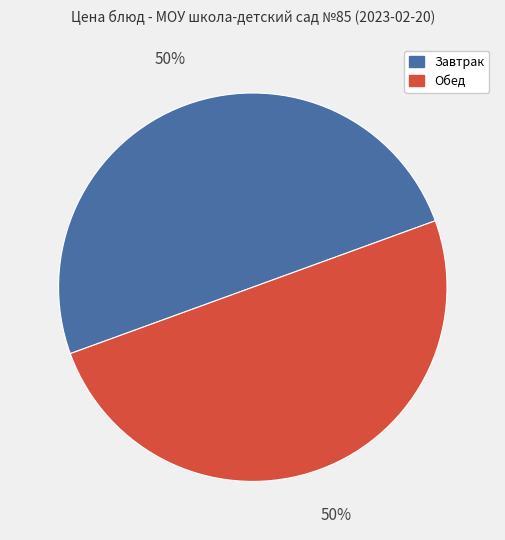

To the nearest percent, what is the average slice percentage?

50%